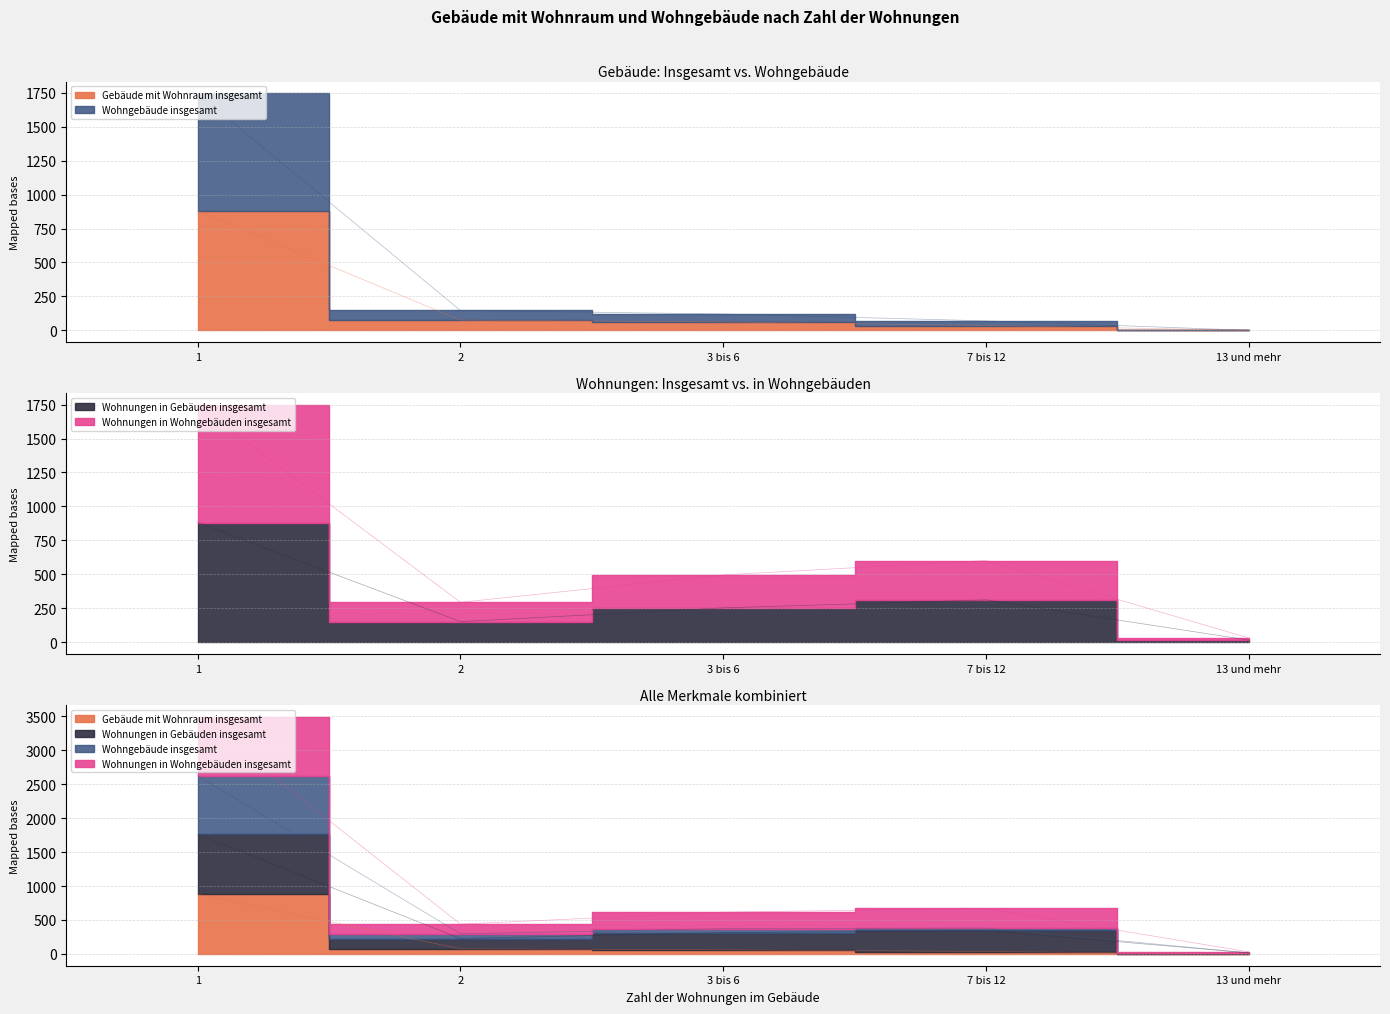

What is the total value across all series at 7 bis 12?

1016